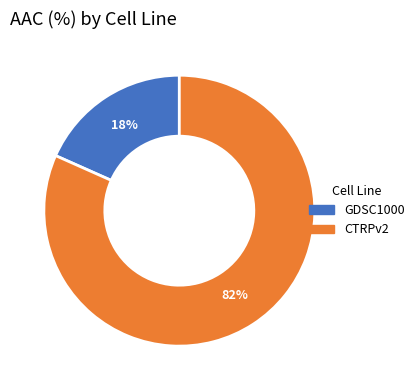

Which slice is the smallest?

GDSC1000